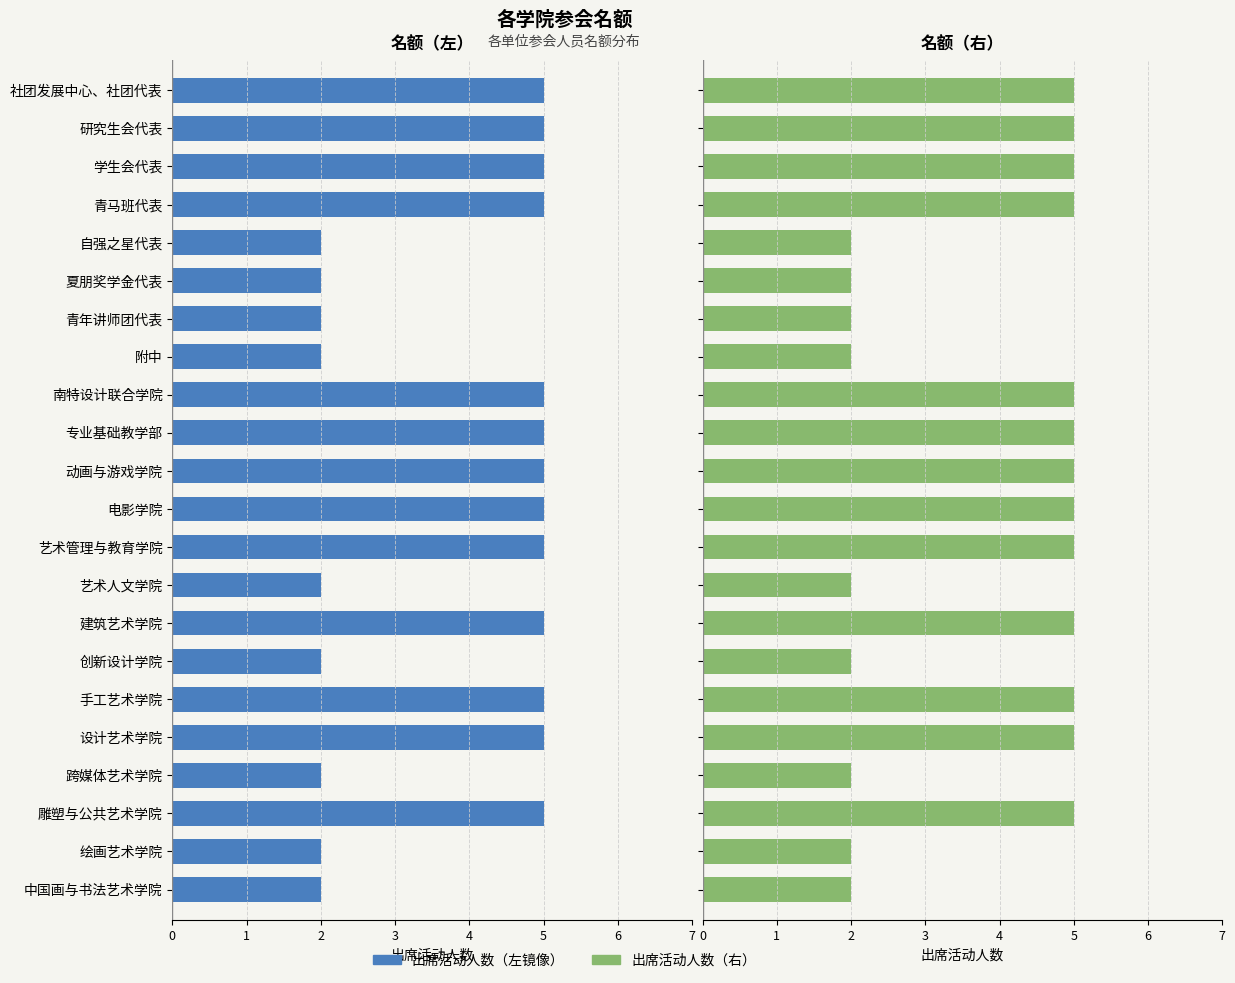

How many values are between 2 and 5?

22